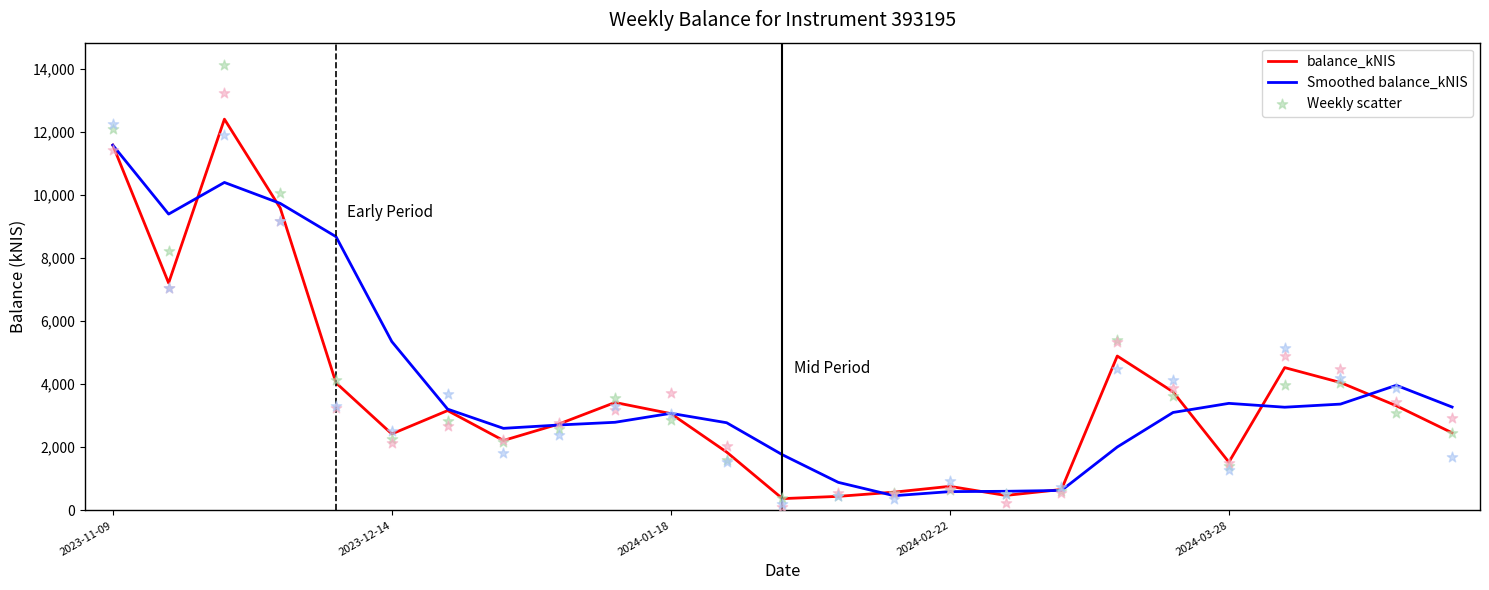

At which category is the sum across all series the highest?

2023-11-09